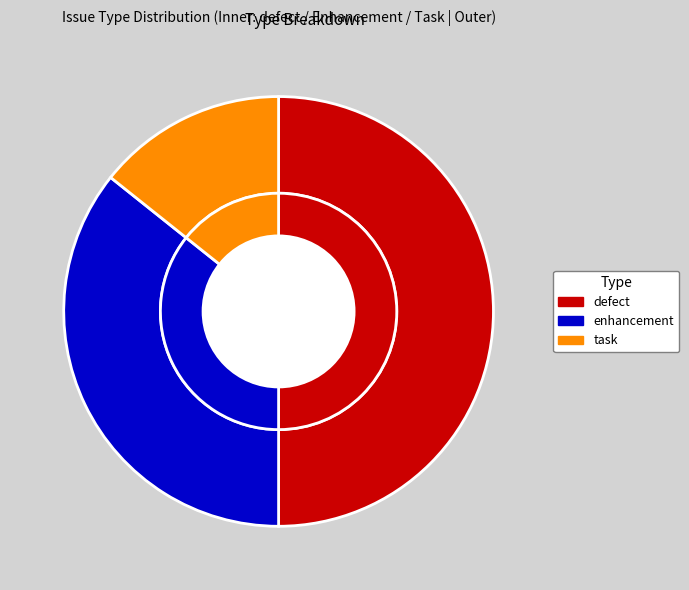

To the nearest percent, what is the difference between the task and defect slice percentages?

36%